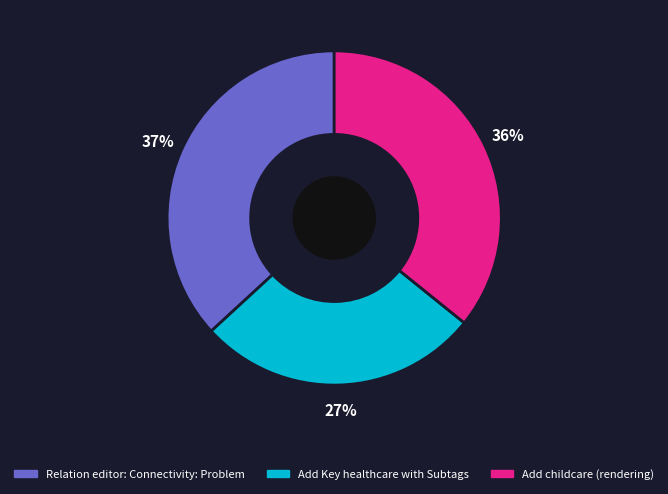

How many slices are in this pie chart?

3